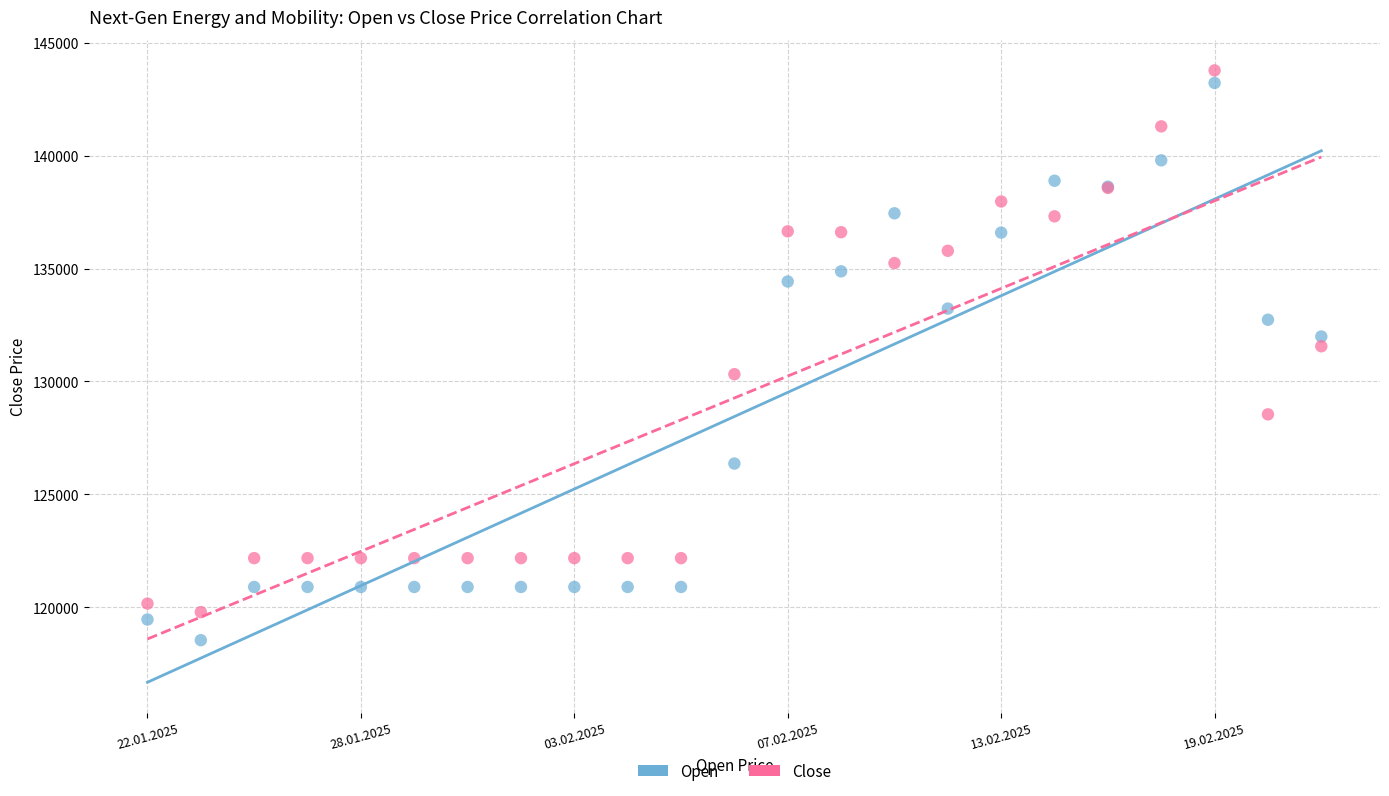

Which series has the widest spread of Y values?

Open